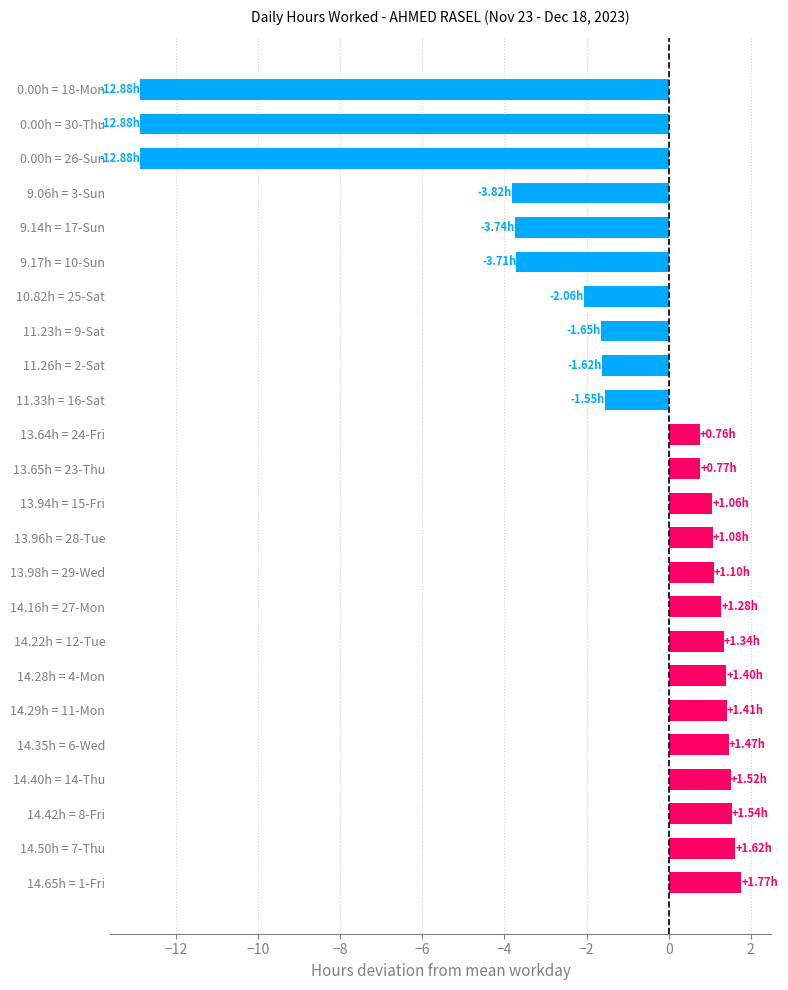

Between 9.06h = 3-Sun and 10.82h = 25-Sat, which is larger?

10.82h = 25-Sat